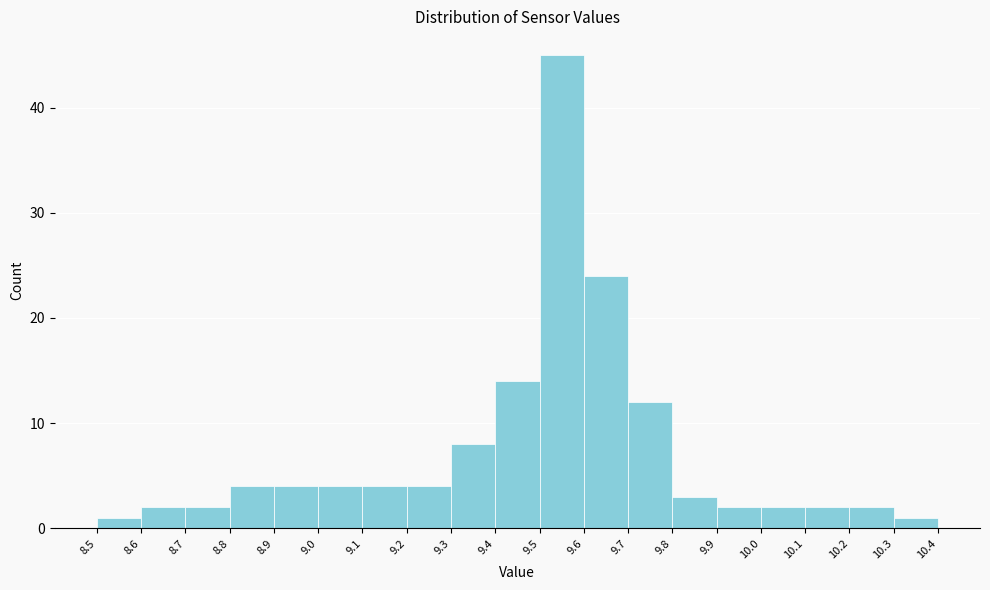

Reading left to right, transcribe this chart: for each bar, give the range it covers on the x-axis and its height. The values are not printed on the chart, so give them approximately, as read against the axis.

8.5 to 8.6: 1
8.6 to 8.7: 2
8.7 to 8.8: 2
8.8 to 8.9: 4
8.9 to 9.0: 4
9.0 to 9.1: 4
9.1 to 9.2: 4
9.2 to 9.3: 4
9.3 to 9.4: 8
9.4 to 9.5: 14
9.5 to 9.6: 45
9.6 to 9.7: 24
9.7 to 9.8: 12
9.8 to 9.9: 3
9.9 to 10.0: 2
10.0 to 10.1: 2
10.1 to 10.2: 2
10.2 to 10.3: 2
10.3 to 10.4: 1